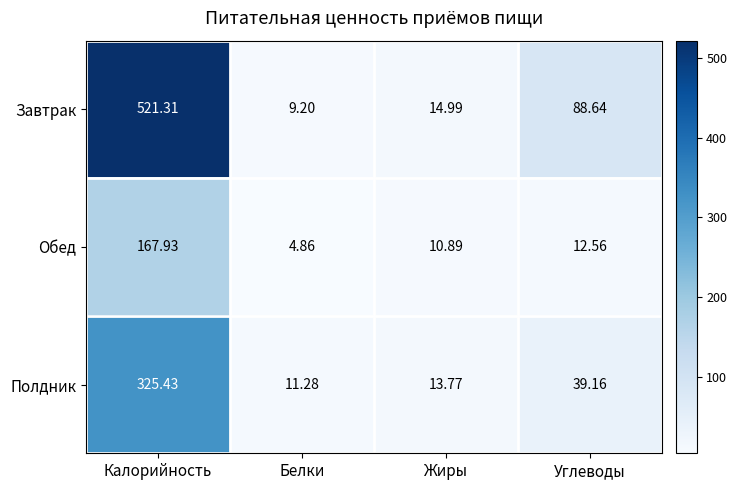

At Калорийность, list the series in order from largest to smallest.

Завтрак, Полдник, Обед